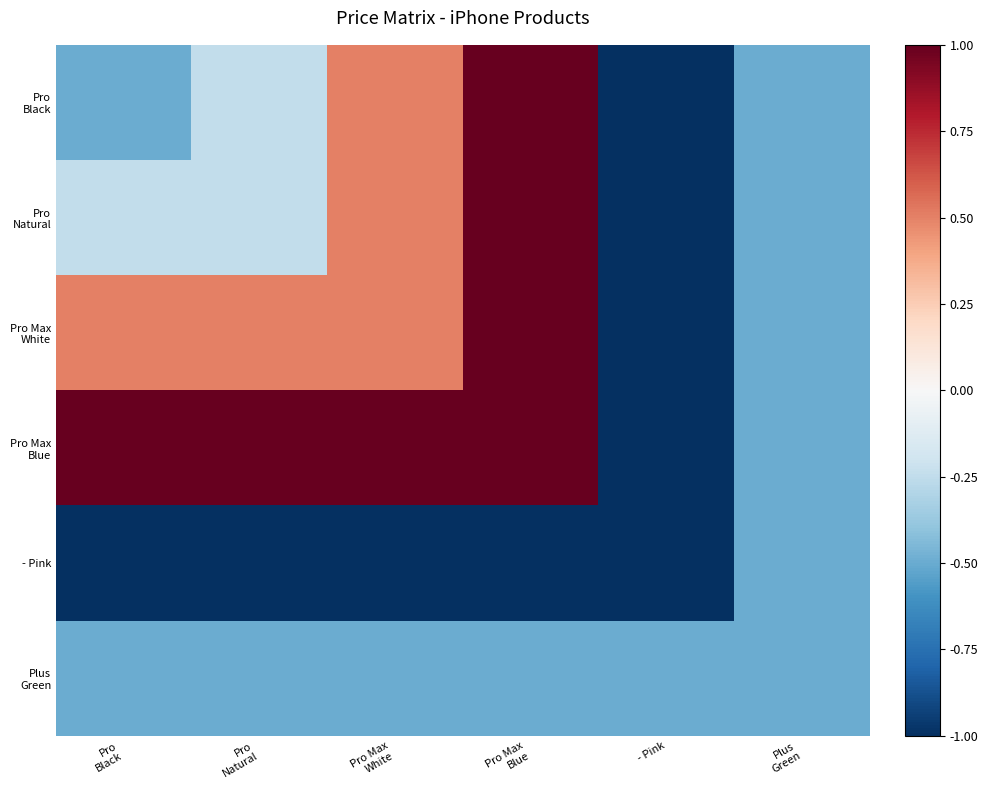

At how many categories does at least one series exceed 0?

4